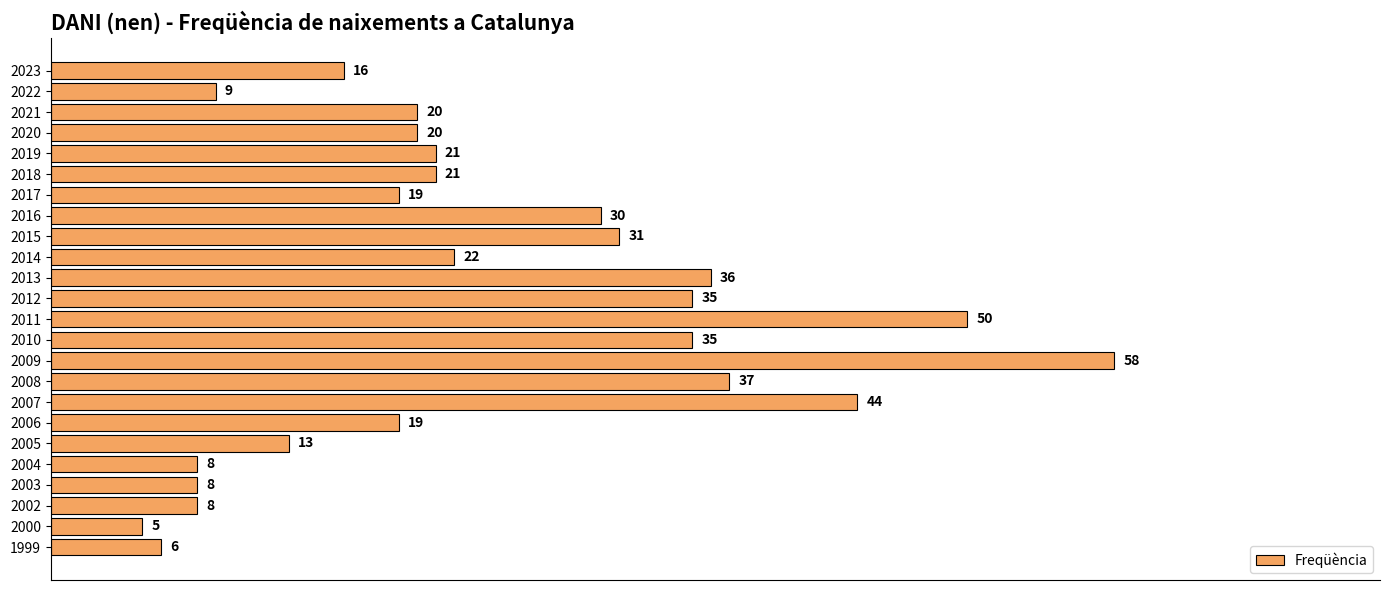

What is the change in value from 2006 to 2002?

-11